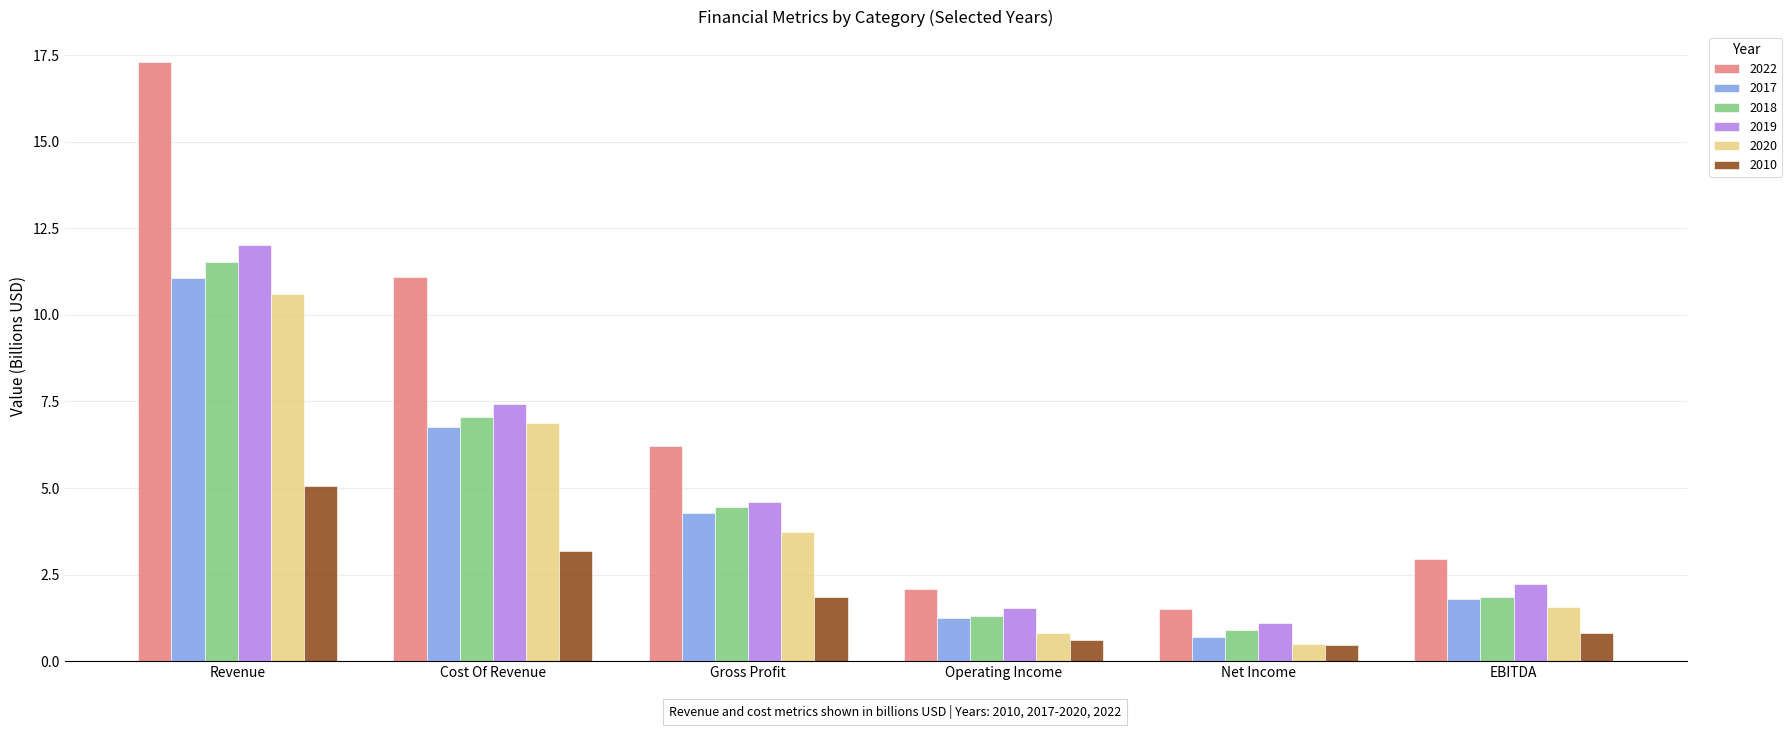

Which series has the widest spread of values?

2022